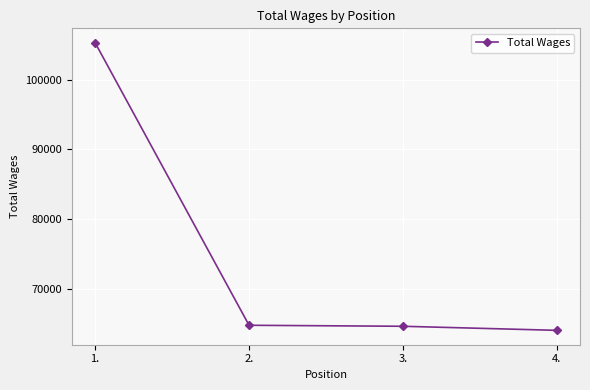

What is the sum of all values?

298929